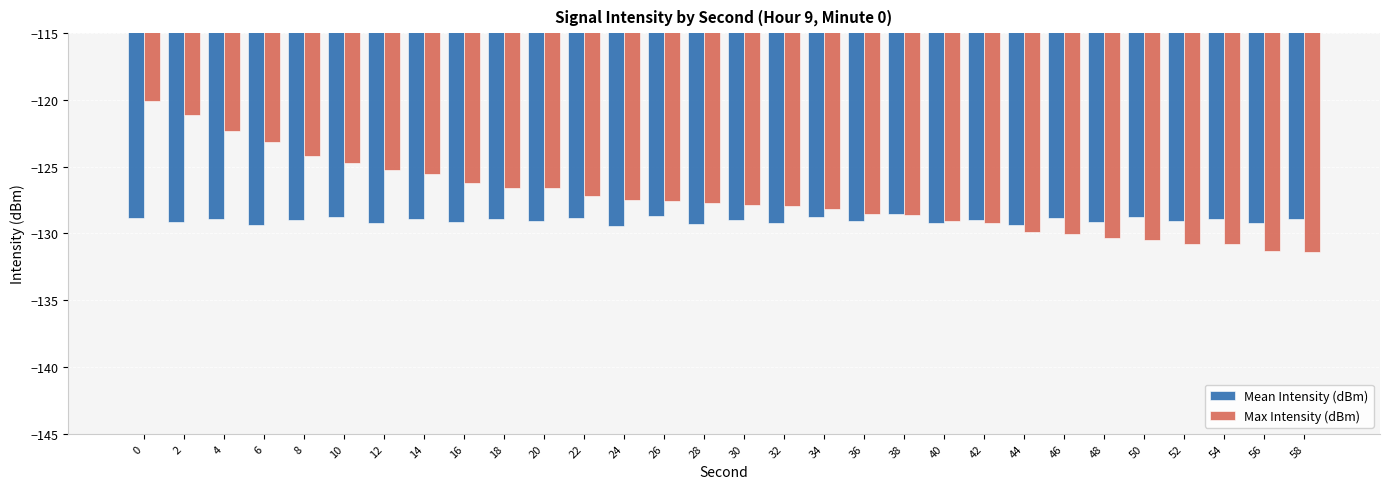

What is the value of the Max Intensity (dBm) bar at the 21st from the left?

-129.1